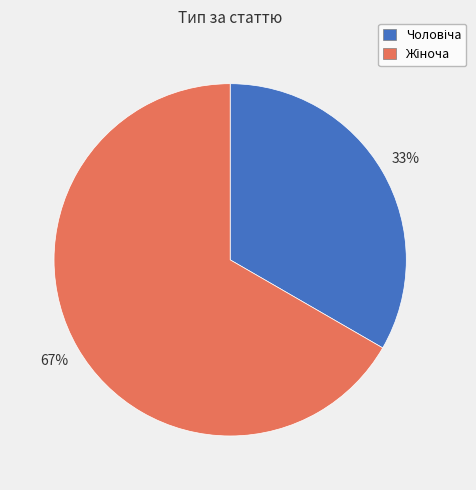

Count the number of slices in the pie.

2